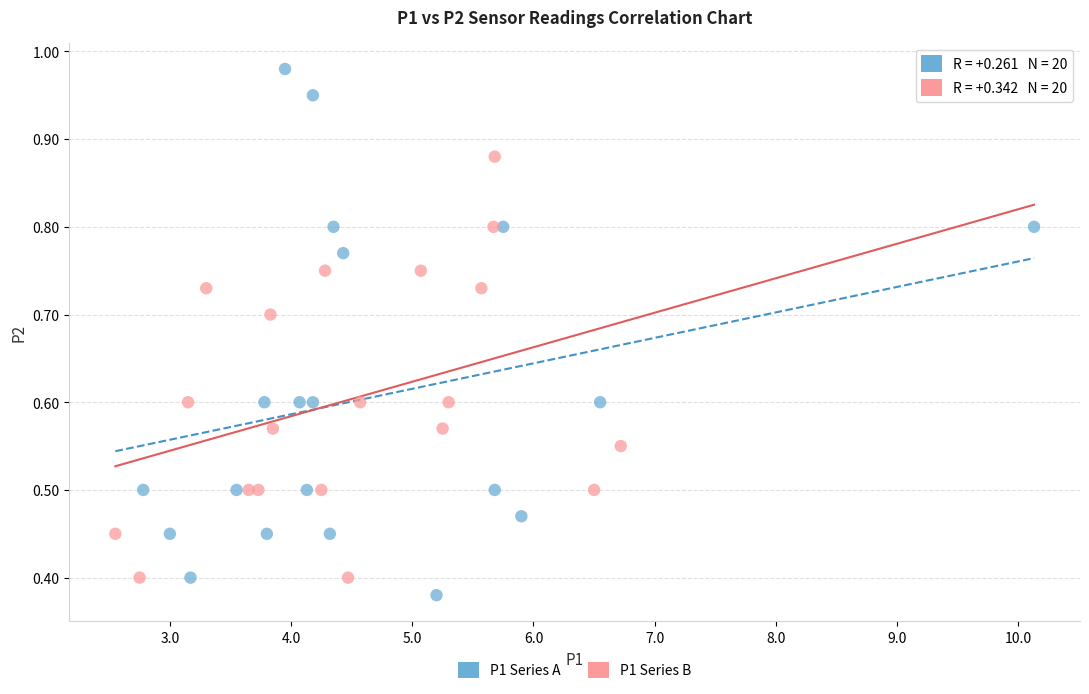

Which series reaches the maximum Y coordinate?

P1 Series A